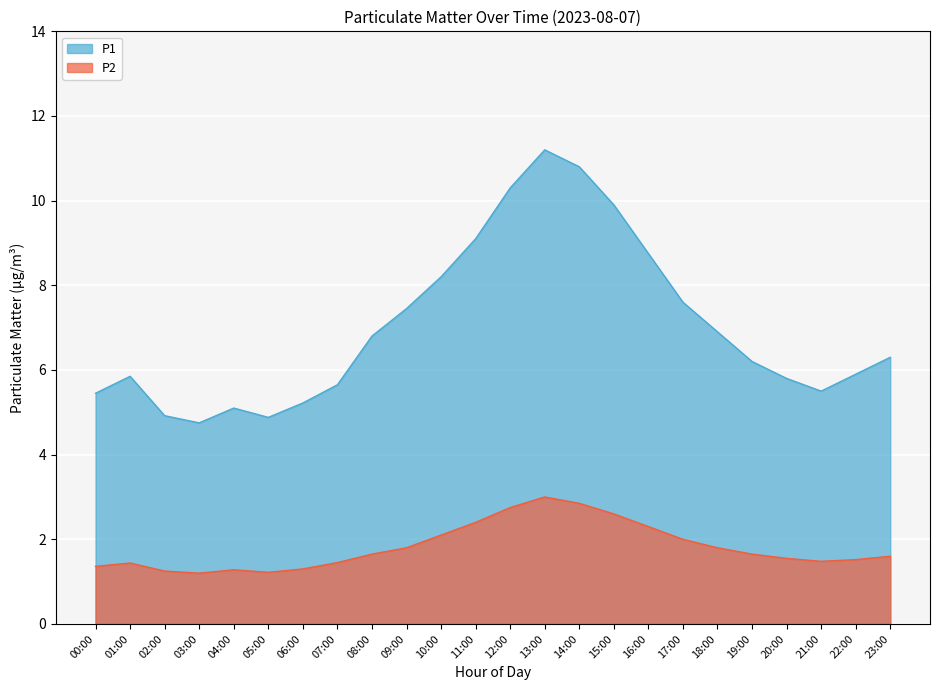

What is the difference between the maximum and minimum values in the P2 series?

1.8